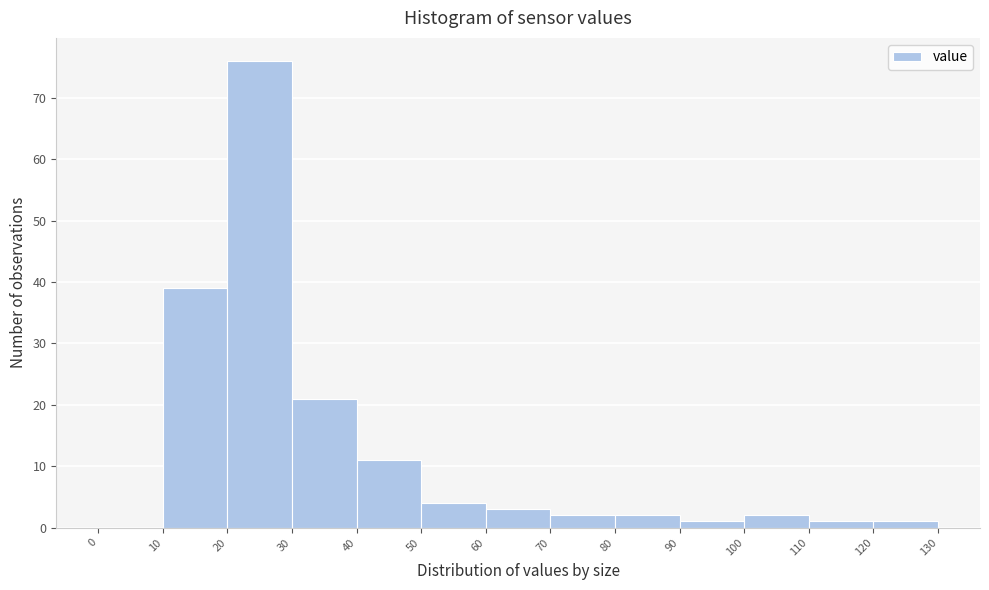

Over which range of the x-axis is the bar tallest?

20 to 30